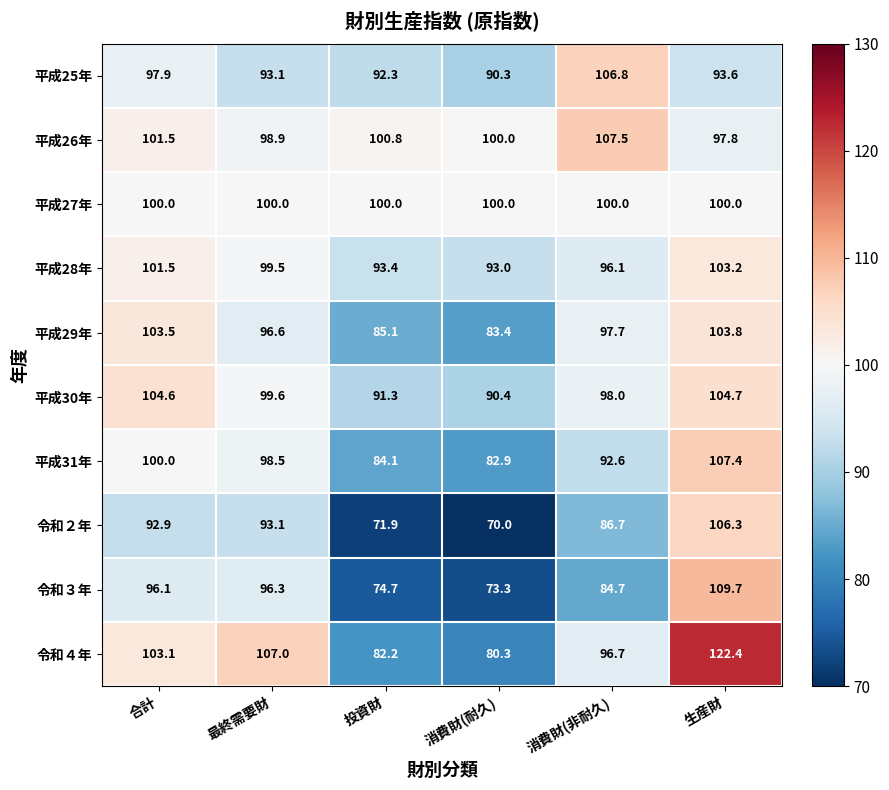

What is the total value across all series at 生産財?

1048.9